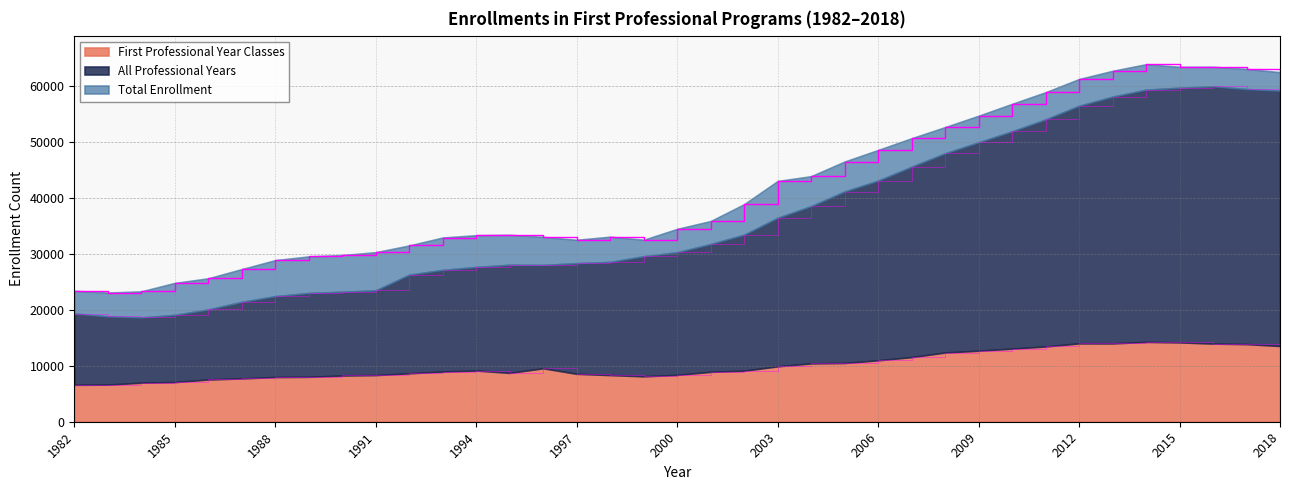

At which label does Total Enrollment reach its minimum?

1983